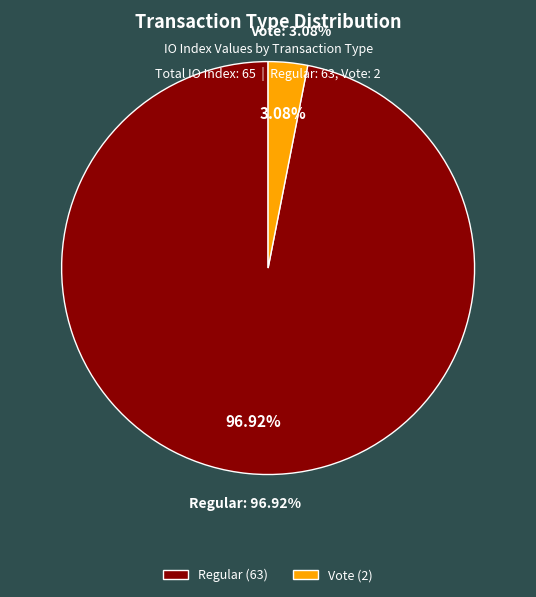

Which category has the smallest portion of the pie?

Vote